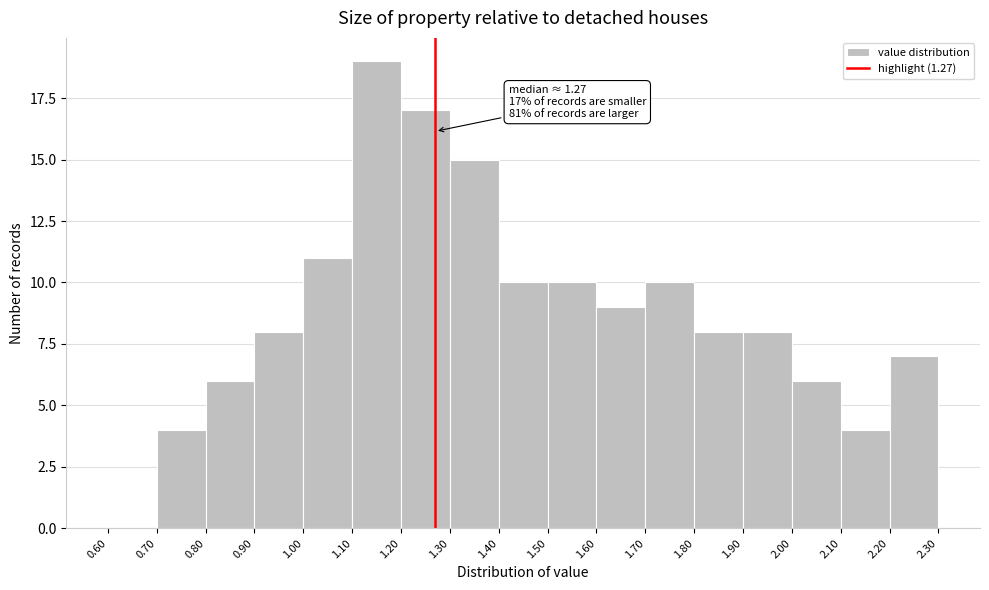

Which range on the x-axis has the tallest bar?

1.10 to 1.20